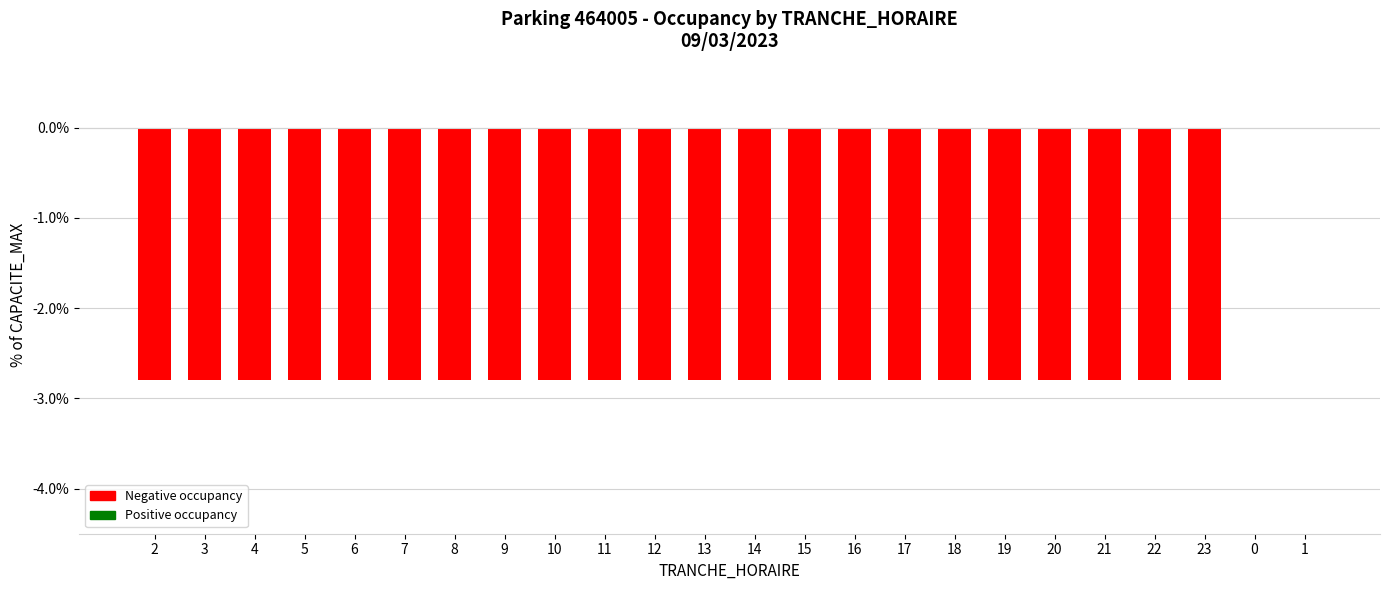

The chart shows a value of -2.8 at 9. True or false?

True